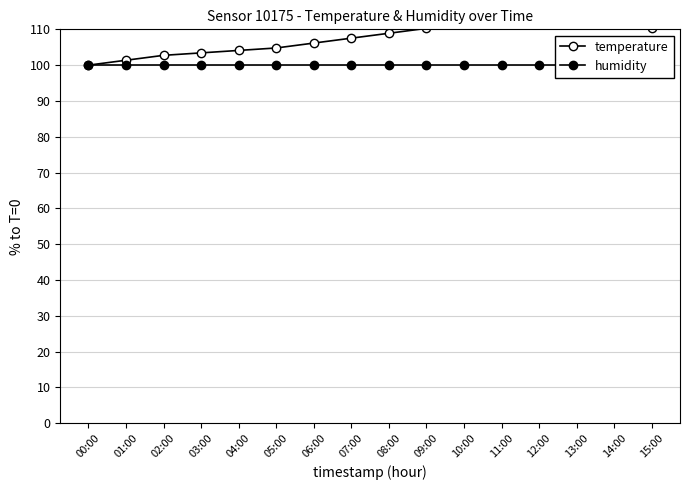

What is the average value of the humidity series?

100.0